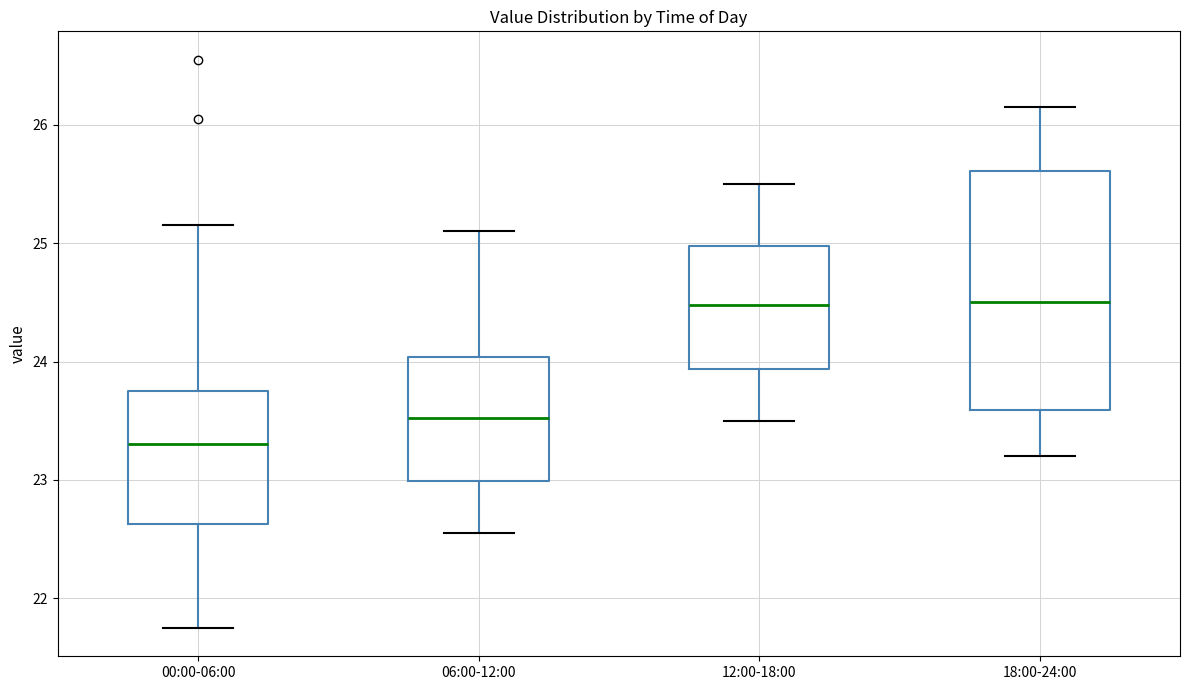

Reading left to right, transcribe this box plot: for each box, give where its median line is, the range the box spans, and where its two whiskers end, as read against the y-axis. The values are not printed on the chart, so give them approximately, as read against the axis.

00:00-06:00: median 23.3, box 22.6 to 23.7, whiskers 21.8 to 25.2
06:00-12:00: median 23.5, box 23.0 to 24.0, whiskers 22.6 to 25.1
12:00-18:00: median 24.5, box 23.9 to 25.0, whiskers 23.5 to 25.5
18:00-24:00: median 24.5, box 23.6 to 25.6, whiskers 23.2 to 26.2